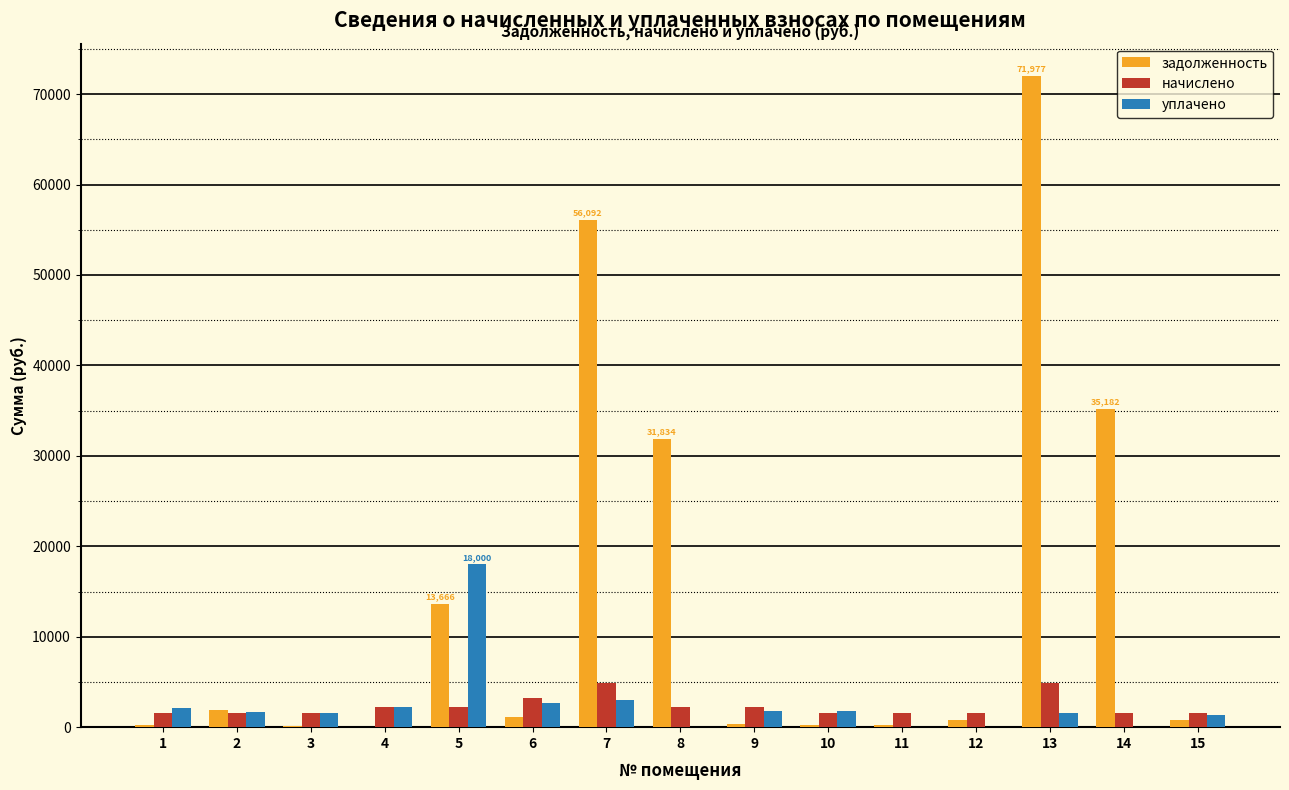

What is the highest value of the уплачено series?

18000.0